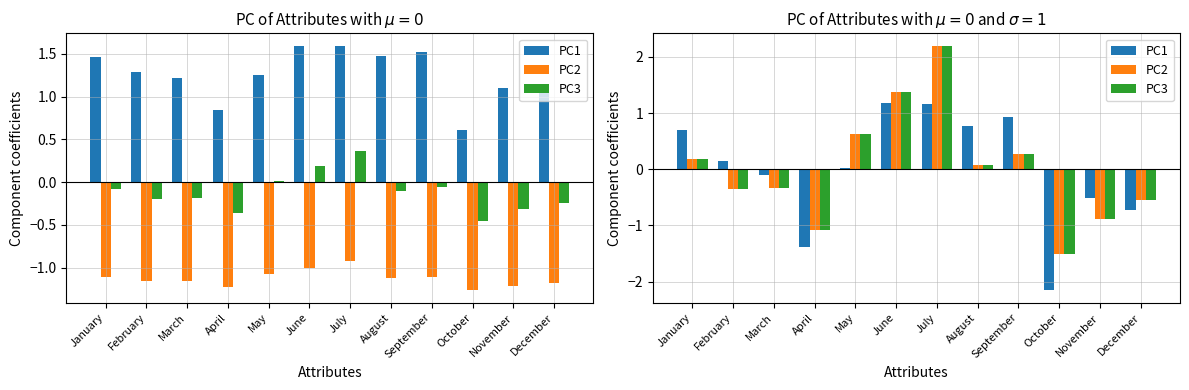

The value of PC2 at February is -0.2. True or false?

False